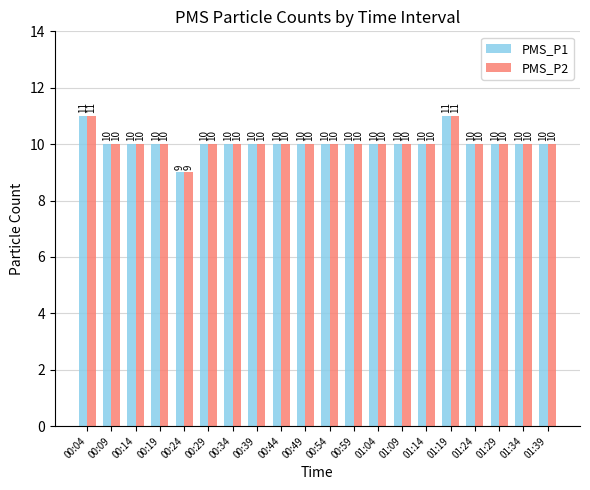

Is the value of PMS_P1 at 00:09 greater than the value of PMS_P2 at 00:24?

Yes